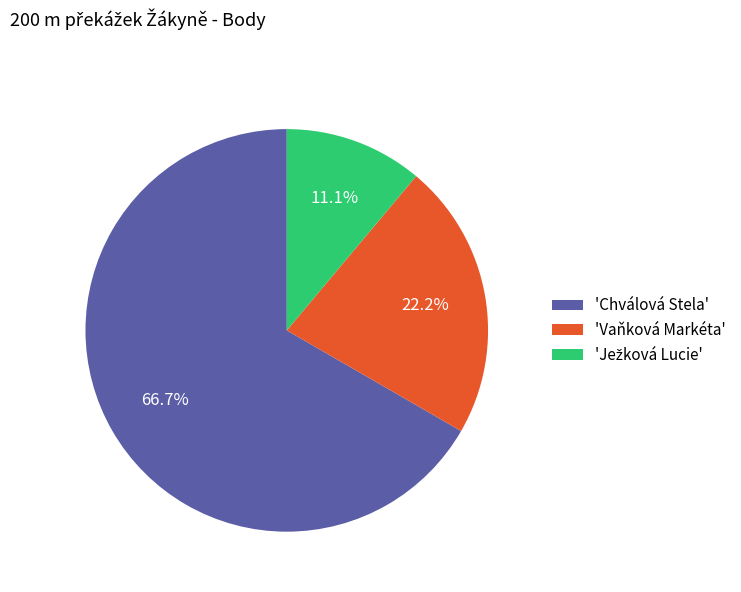

Do 'Vaňková Markéta' and 'Chválová Stela' together represent more than half of the pie?

Yes